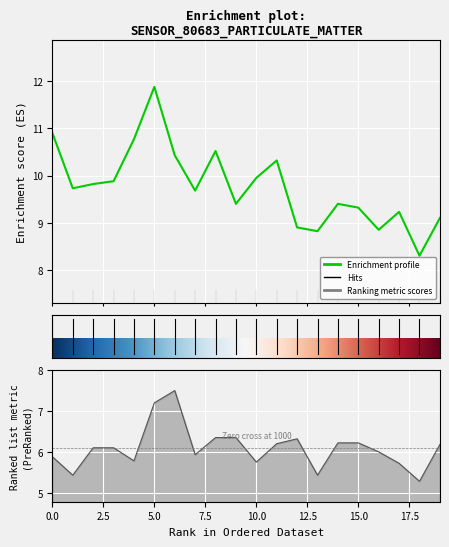

What is the minimum value for P2?

5.3